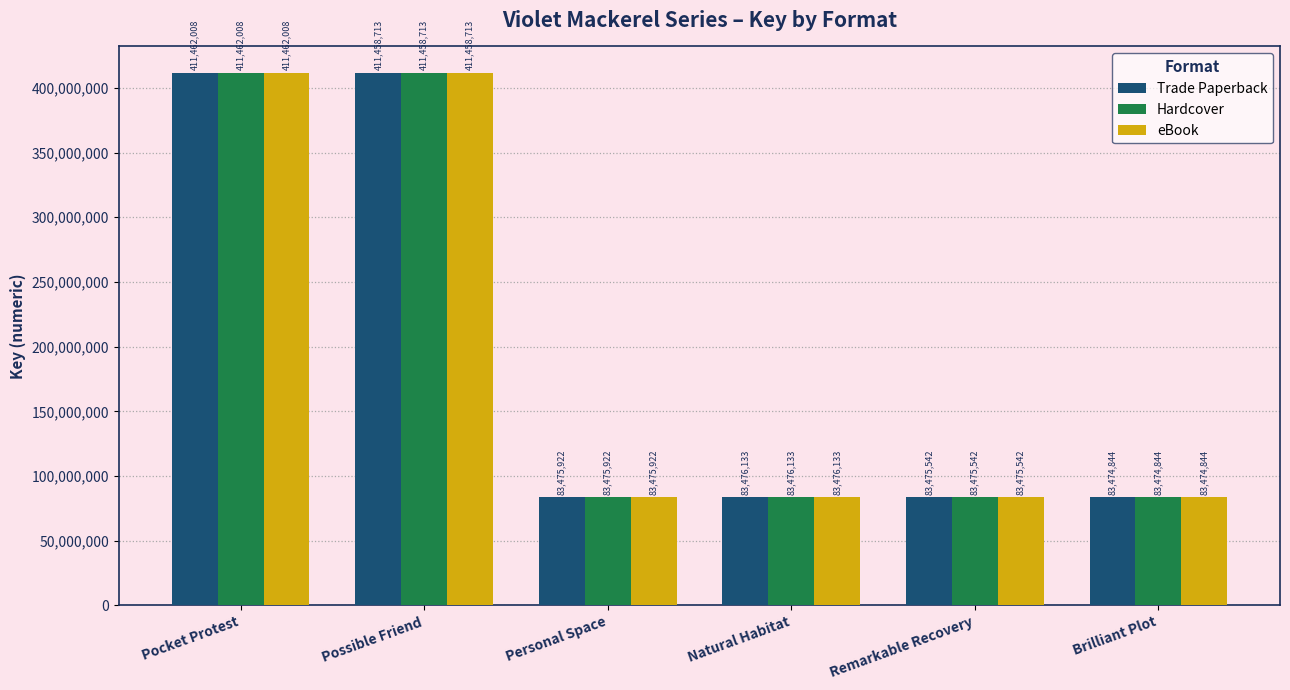

Which category has the lowest value in the Hardcover series?

Brilliant Plot